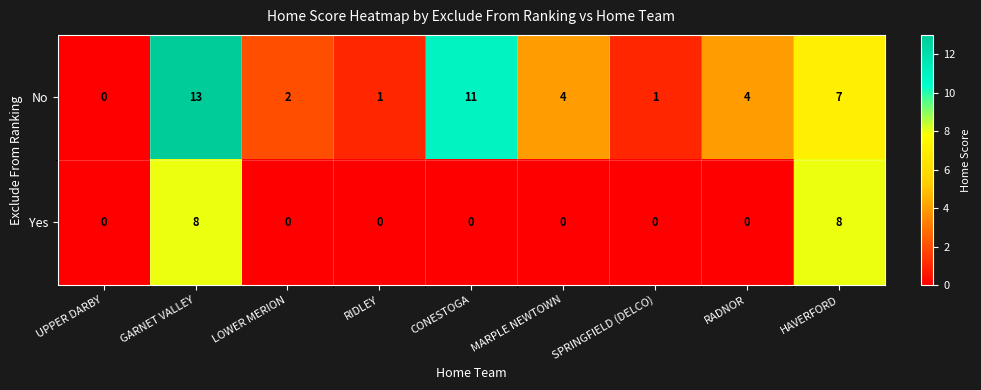

How many data points in No are less than 4?

4